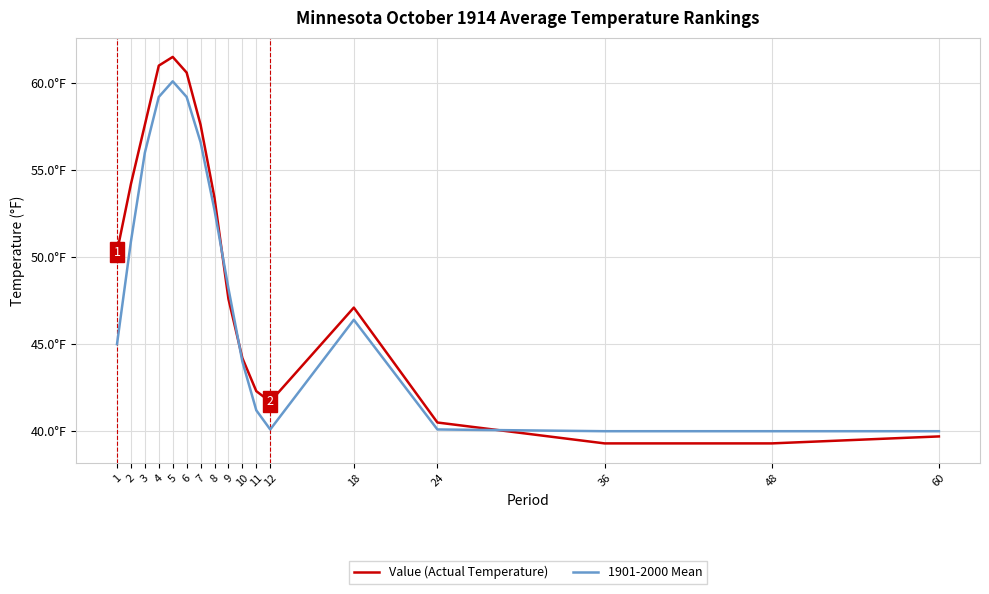

Does the chart display data point markers on the line(s)?

No